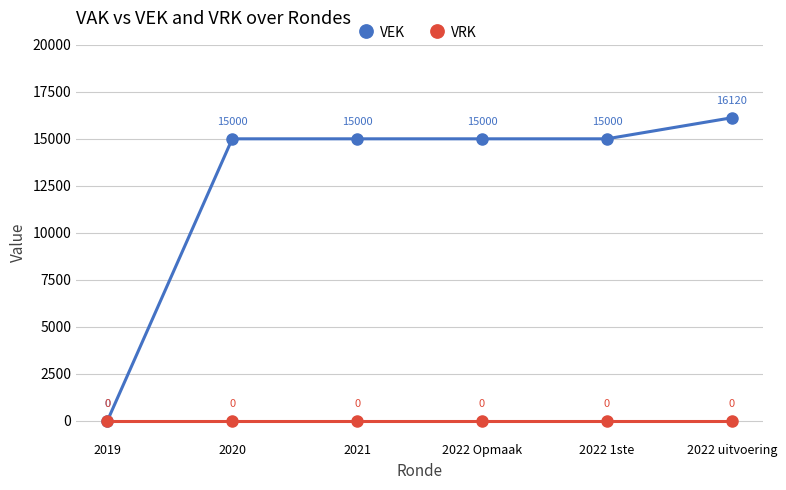

How many data points in VEK are less than 15000?

1